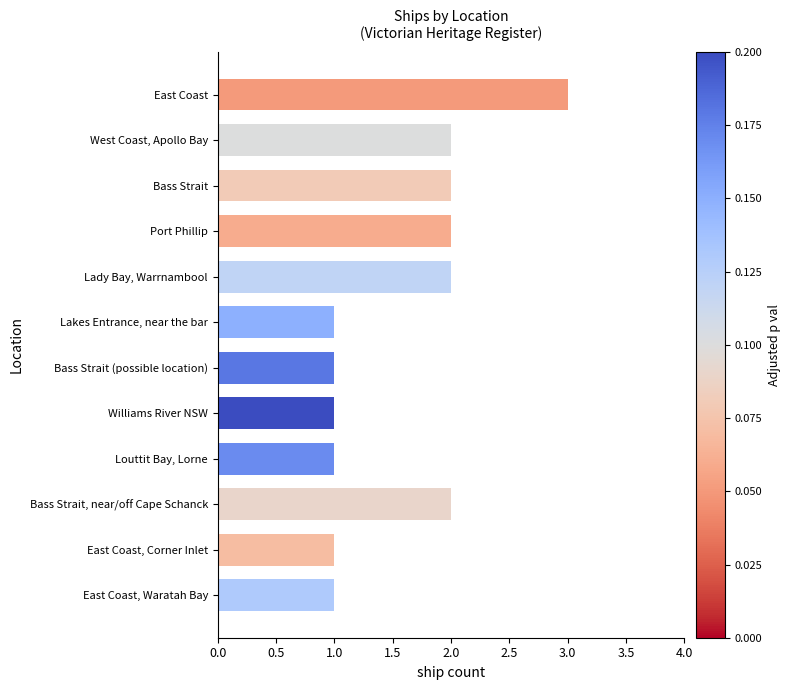

Reading top to bottom, transcribe all the data shown in this chart.

3	2	2	2	2	1	1	1	1	2	1	1